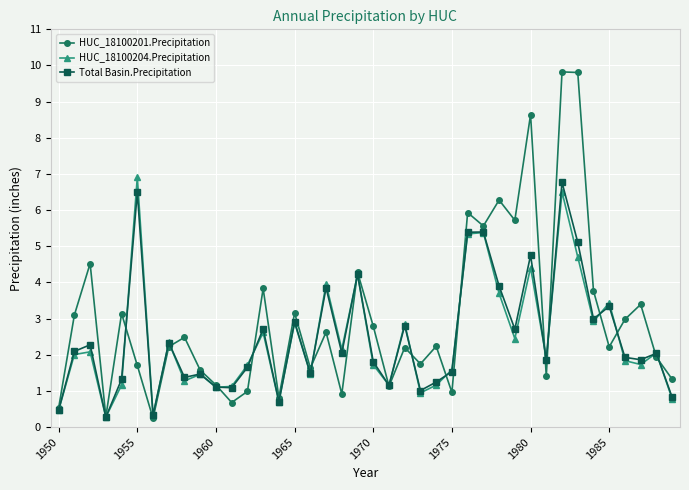

True or false: Total Basin.Precipitation and HUC_18100204.Precipitation intersect in this chart.

True